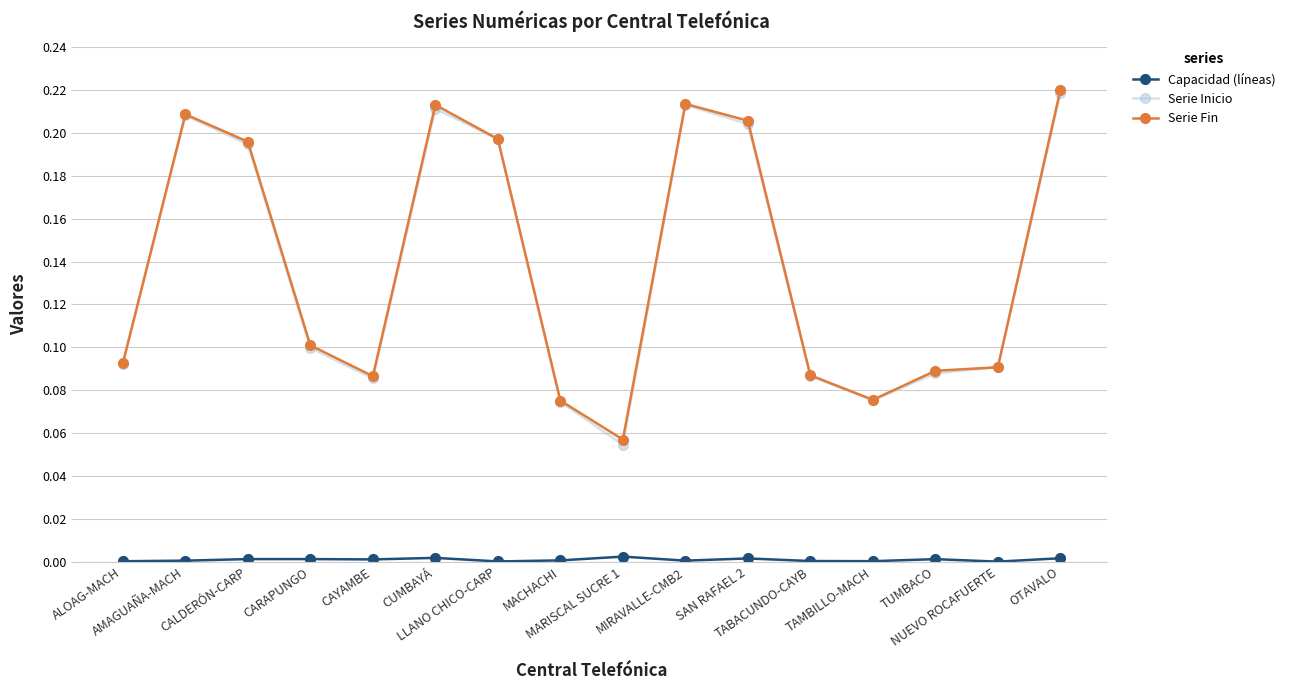

Reading left to right, what are all the values shown in this chart?

Capacidad (líneas): 0.0	0.0	0.0	0.0	0.0	0.0	0.0	0.0	0.0	0.0	0.0	0.0	0.0	0.0	0.0	0.0
Serie Inicio: 0.1	0.2	0.2	0.1	0.1	0.2	0.2	0.1	0.1	0.2	0.2	0.1	0.1	0.1	0.1	0.2
Serie Fin: 0.1	0.2	0.2	0.1	0.1	0.2	0.2	0.1	0.1	0.2	0.2	0.1	0.1	0.1	0.1	0.2